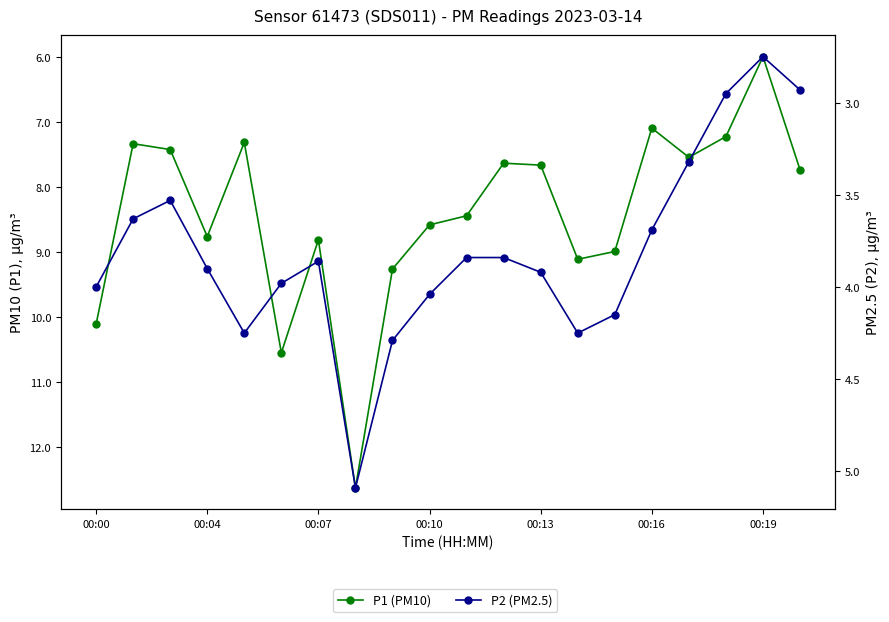

The P2 (PM2.5) series shows 3.0 at 17. True or false?

True